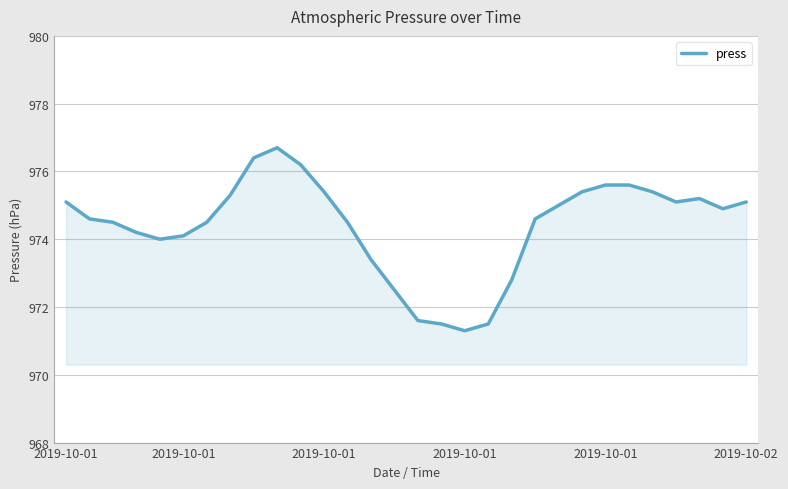

How many points are lower than both their immediate neighbors (excluding endpoints)?

4